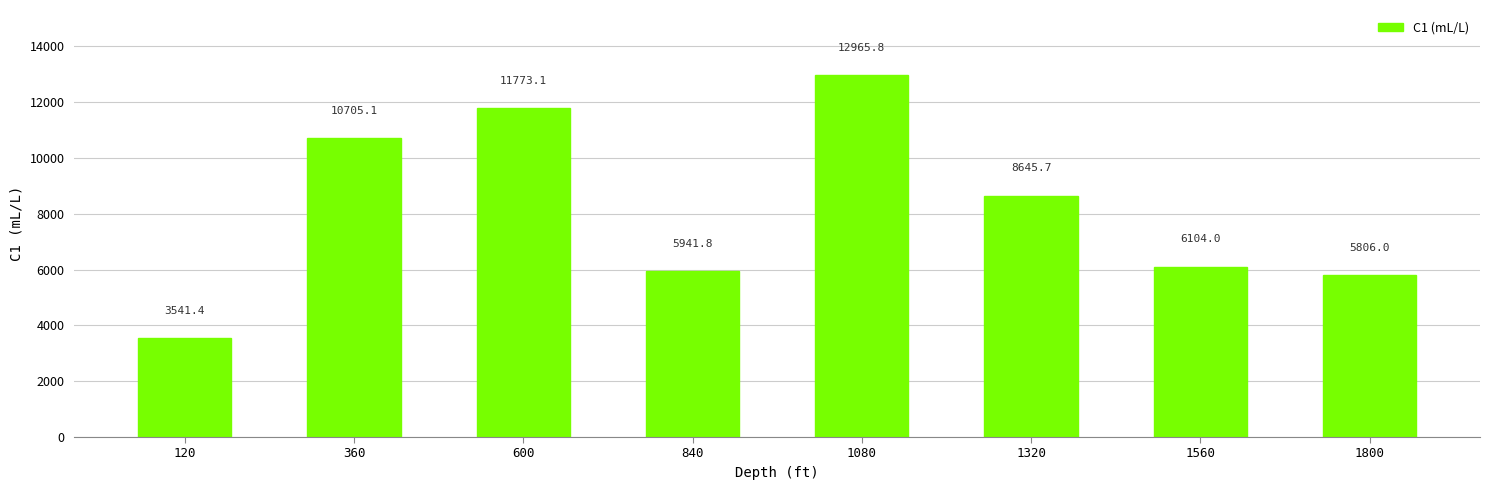

What is the sum of the values at 360 and 1320?

19350.8